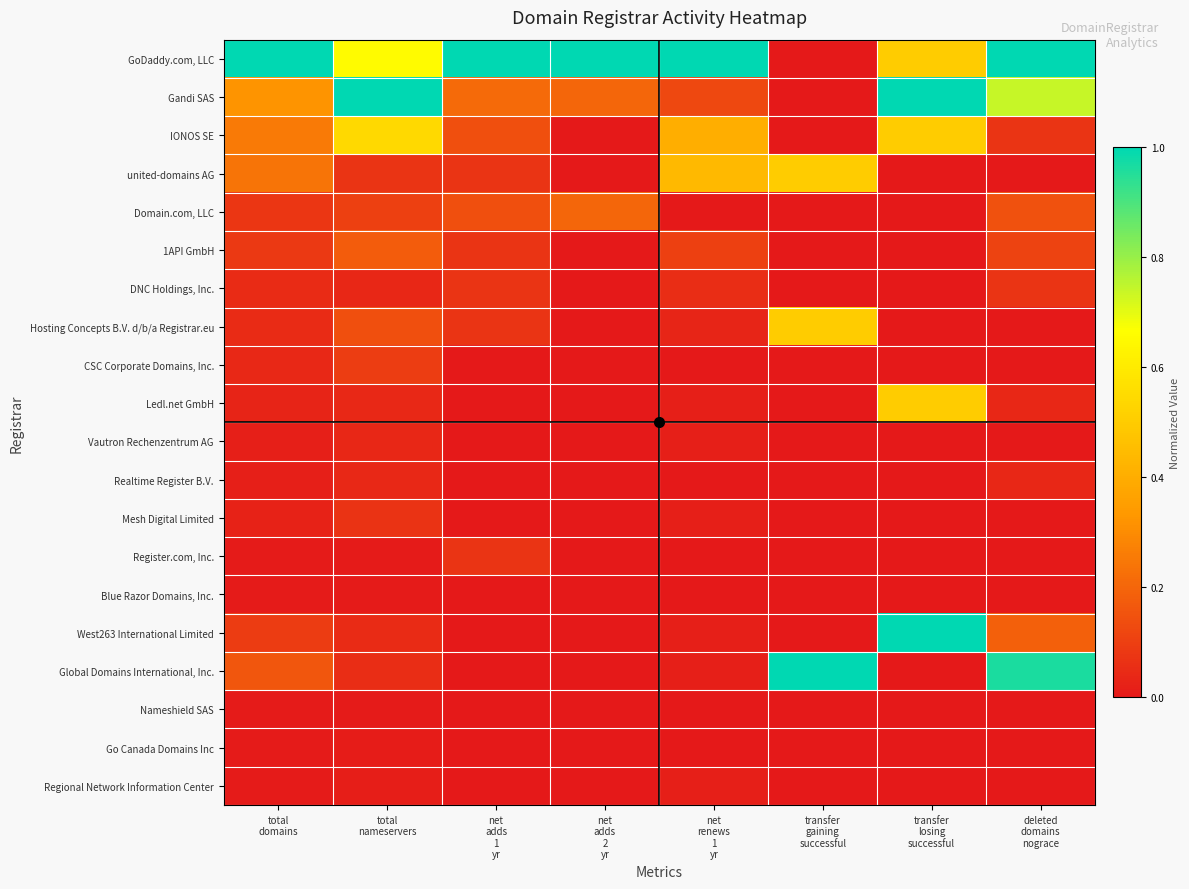

What is the difference between the highest and lowest values at net
renews
1
yr?

1.0